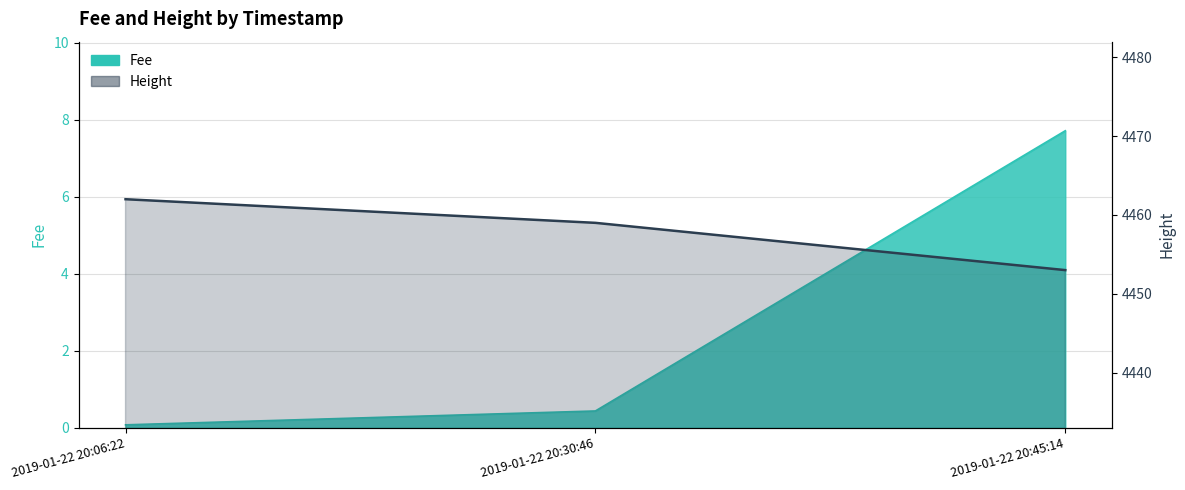

The value of Fee at 2019-01-22 20:06:22 is 0.1. True or false?

False